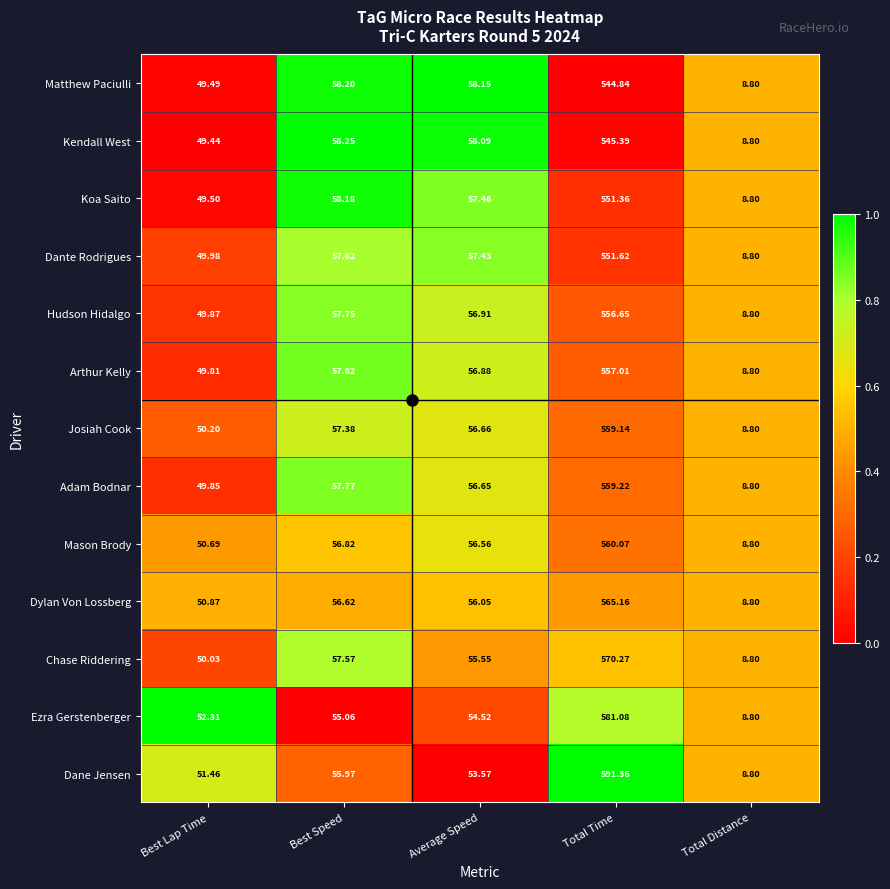

Which series has the largest range (max minus min)?

Dane Jensen